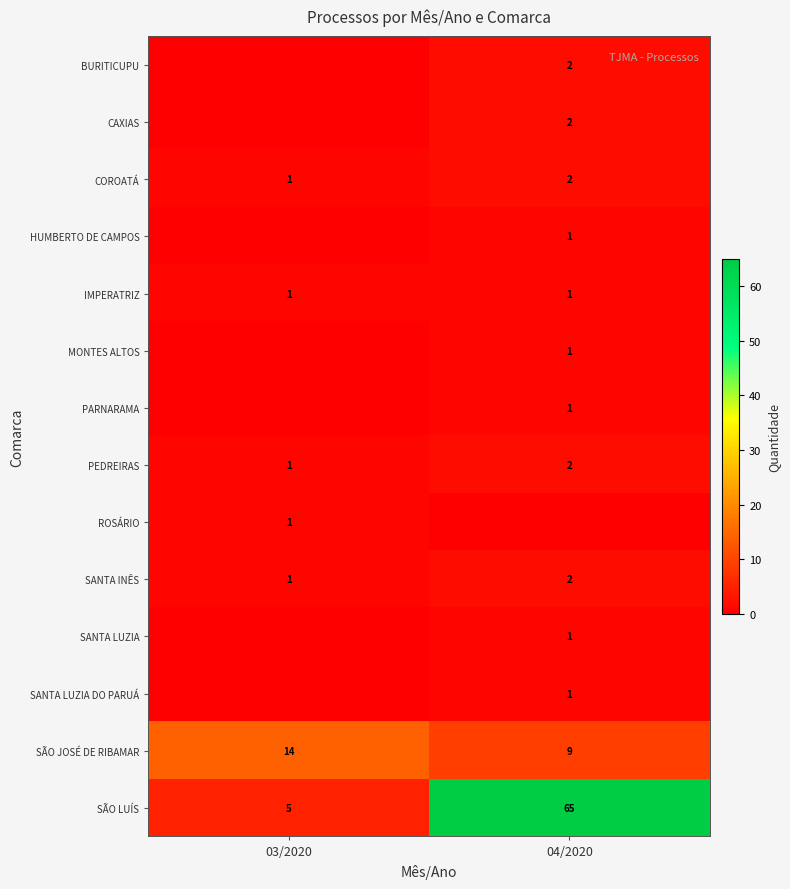

At which category is the sum across all series the highest?

04/2020